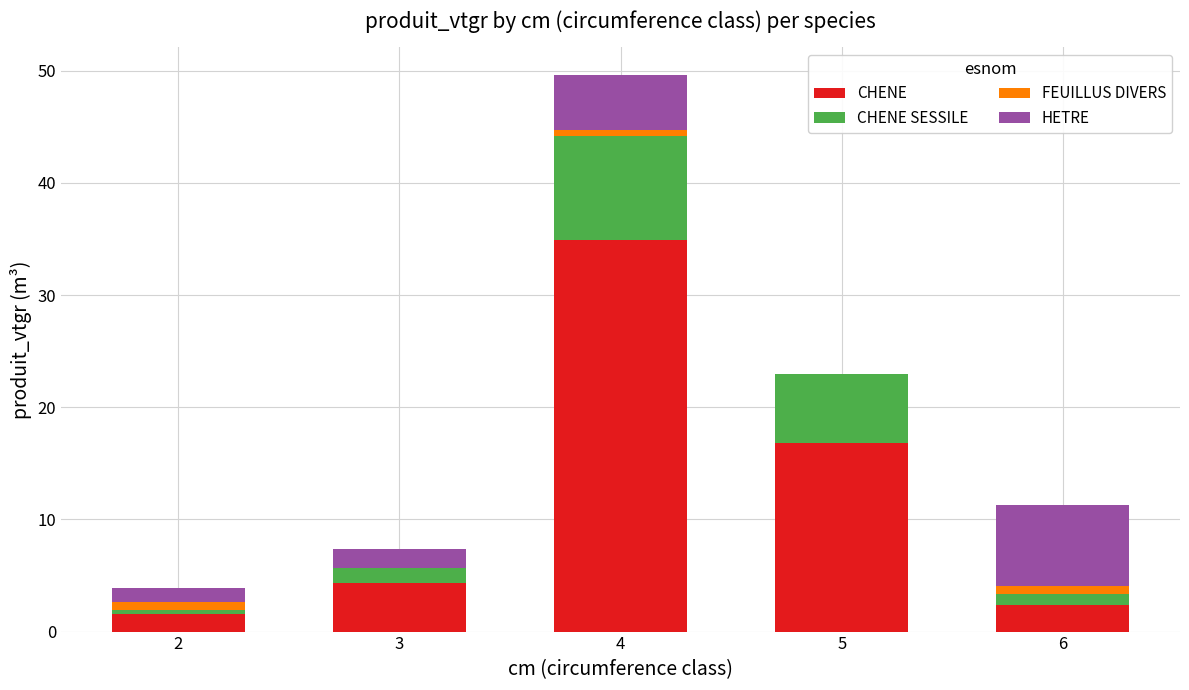

What is the highest value of the CHENE series?

34.9